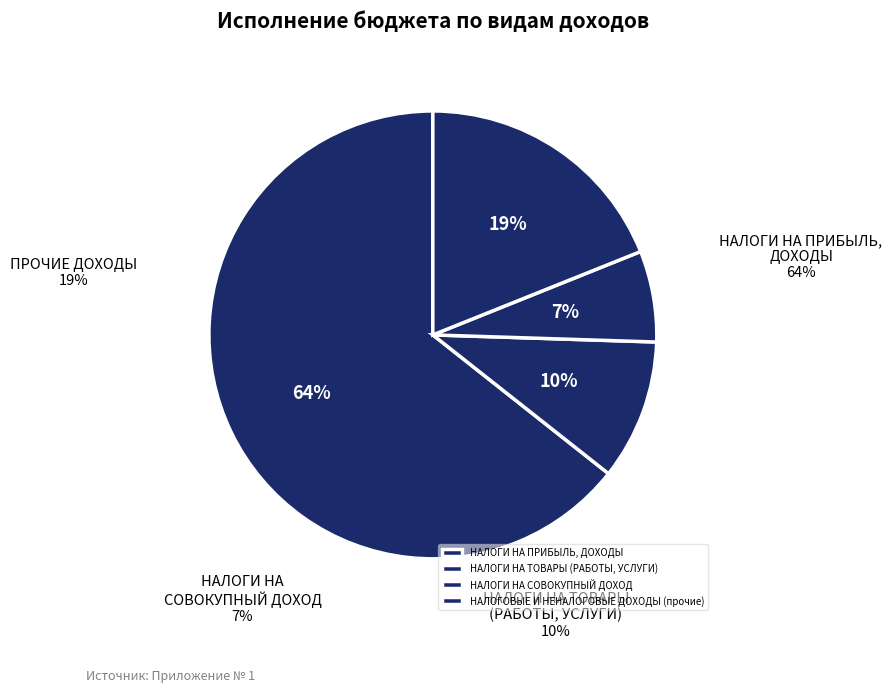

The НАЛОГИ НА ТОВАРЫ (РАБОТЫ, УСЛУГИ) slice represents 10% of the pie. True or false?

True